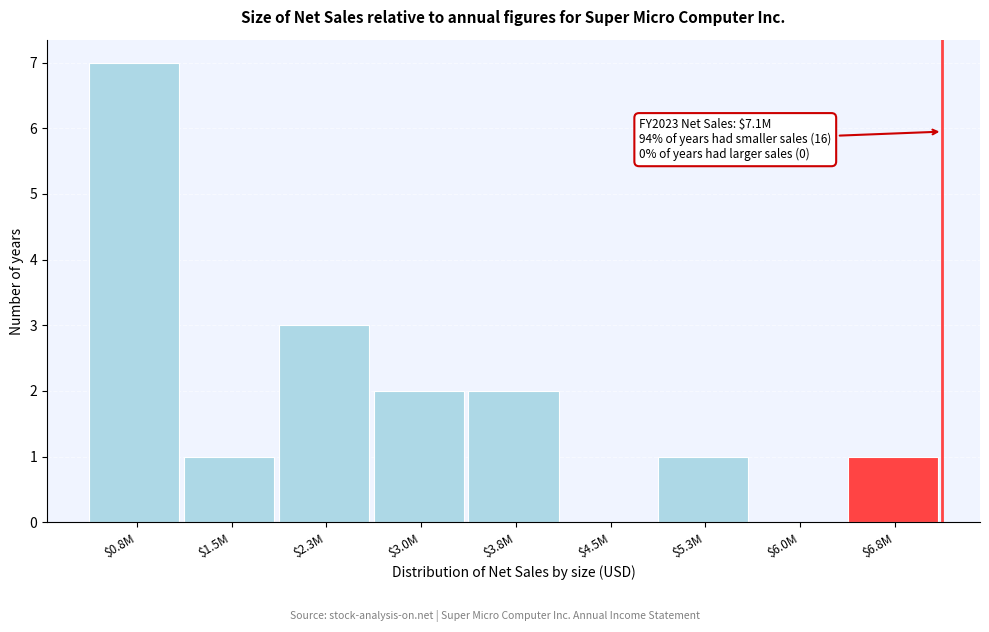

What is the sum of all values?

17